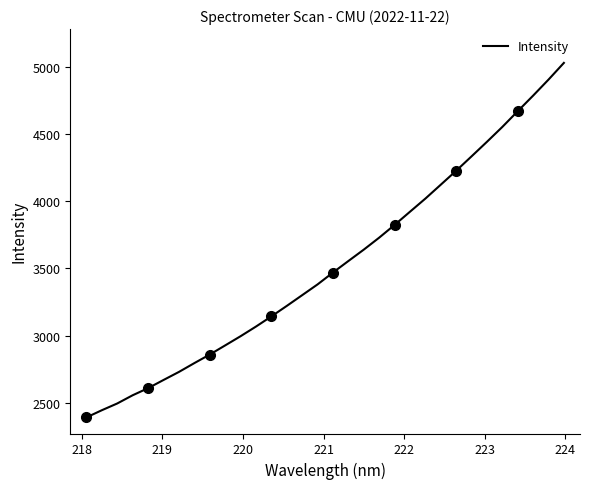

What is the minimum value for Intensity?

2392.4